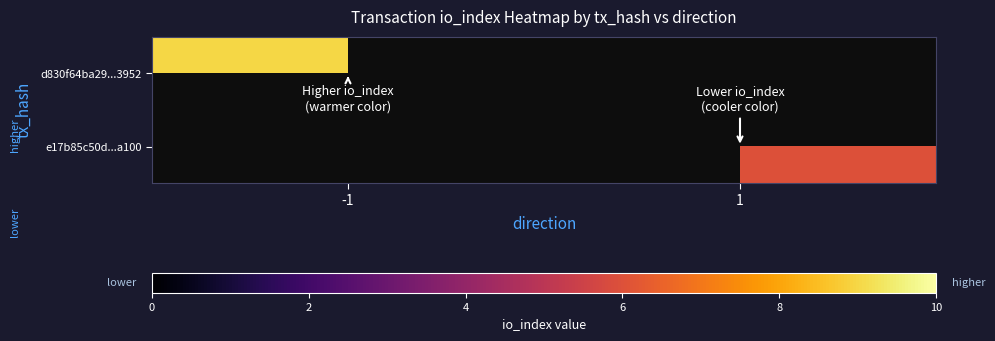

Rank the categories by d830f64ba29...3952 value from highest to lowest.

-1, 1